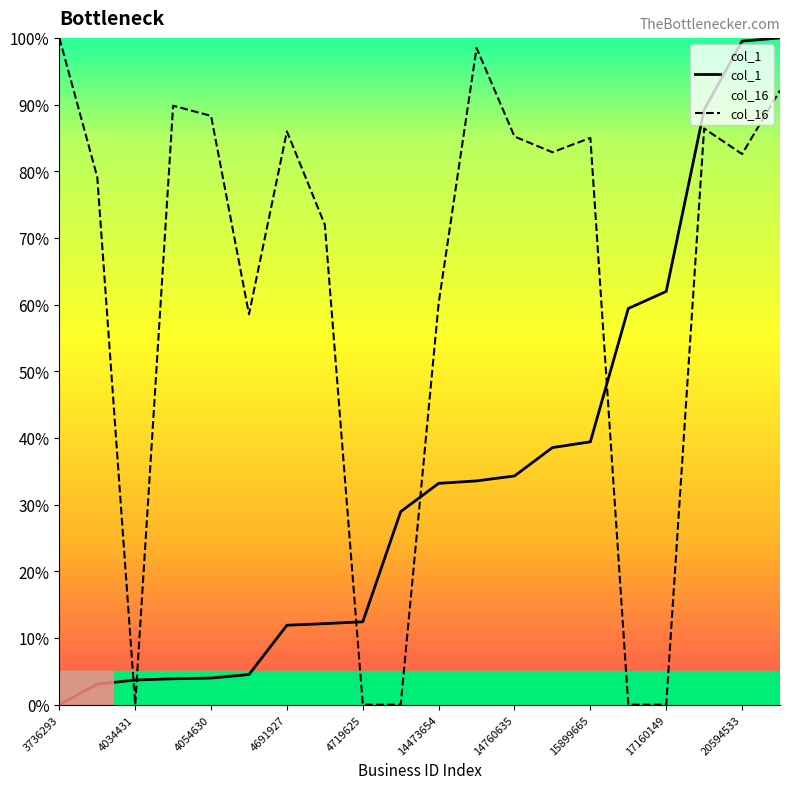

What is the average value of the col_16 series?

62.3